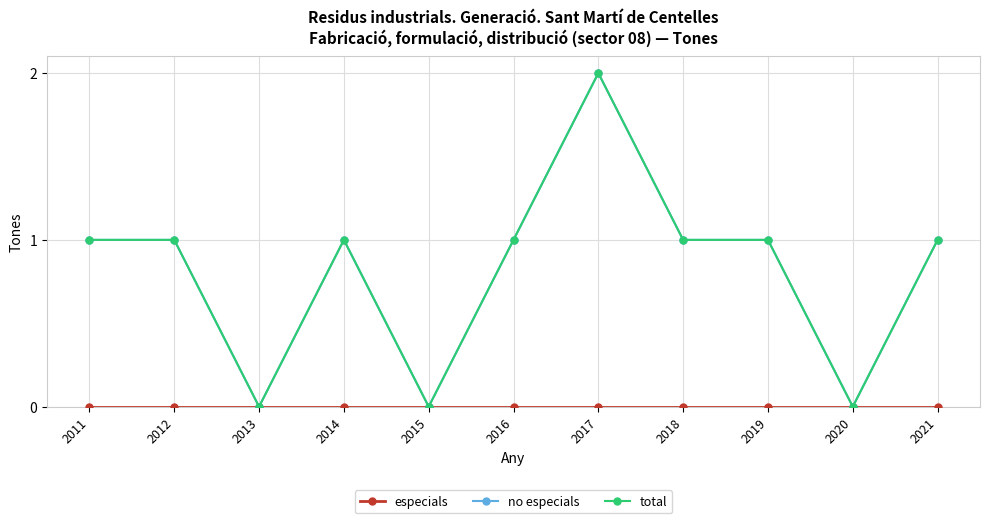

True or false: no especials has a value of 2 at 2014.

False